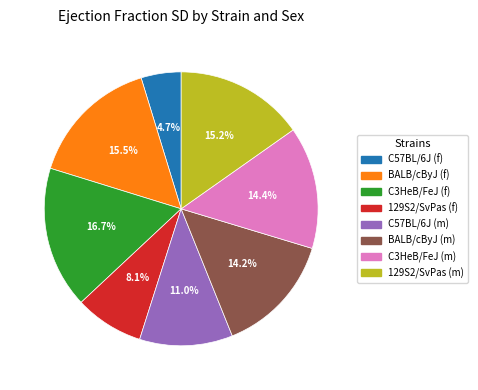

To the nearest percent, what percentage of the pie is 129S2/SvPas (f)?

8%